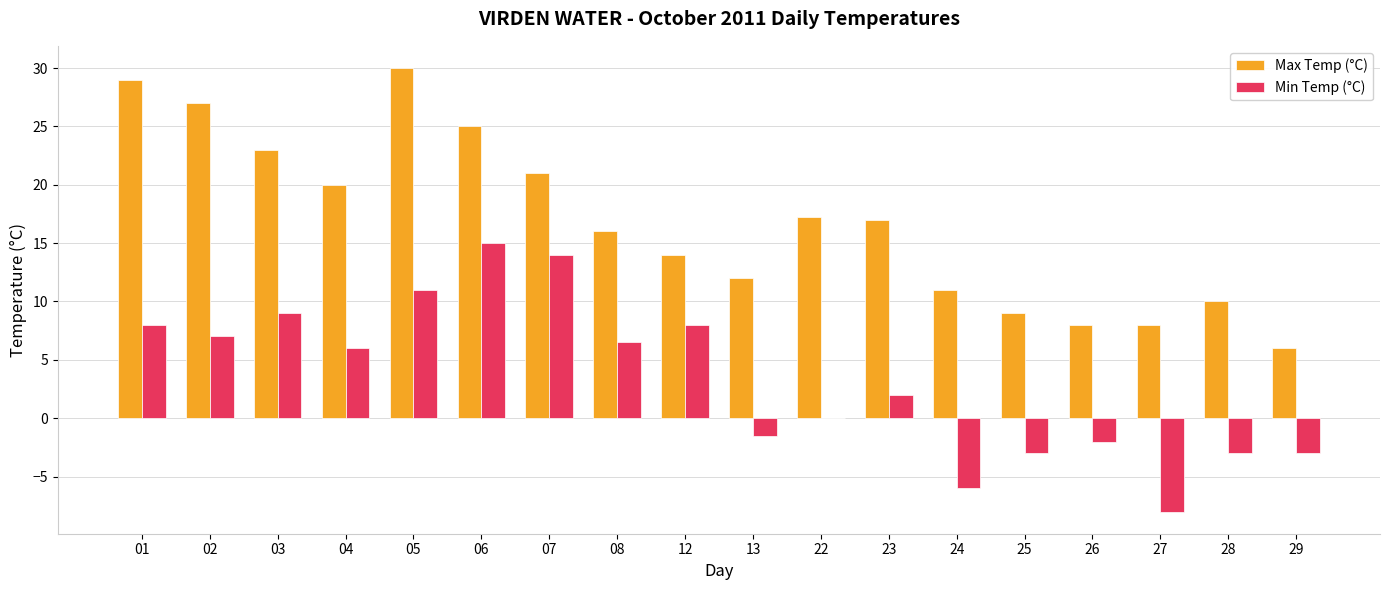

What is the sum of the Min Temp (°C) values at 12 and 29?

5.0